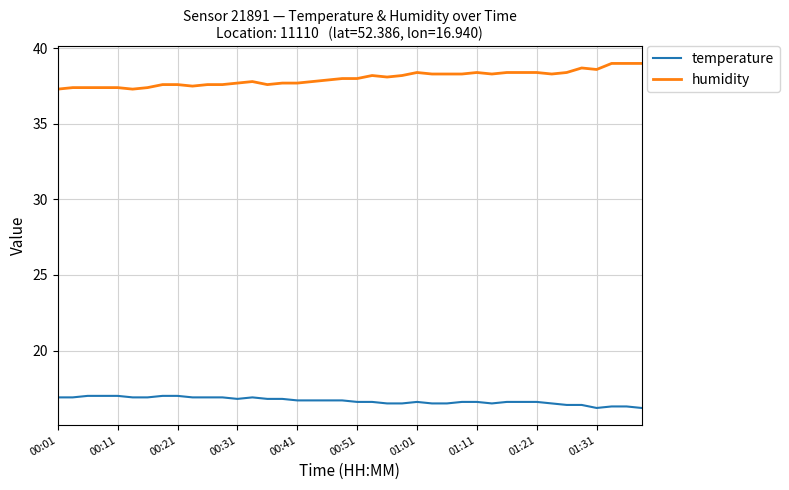

What is the greatest value displayed?

39.0